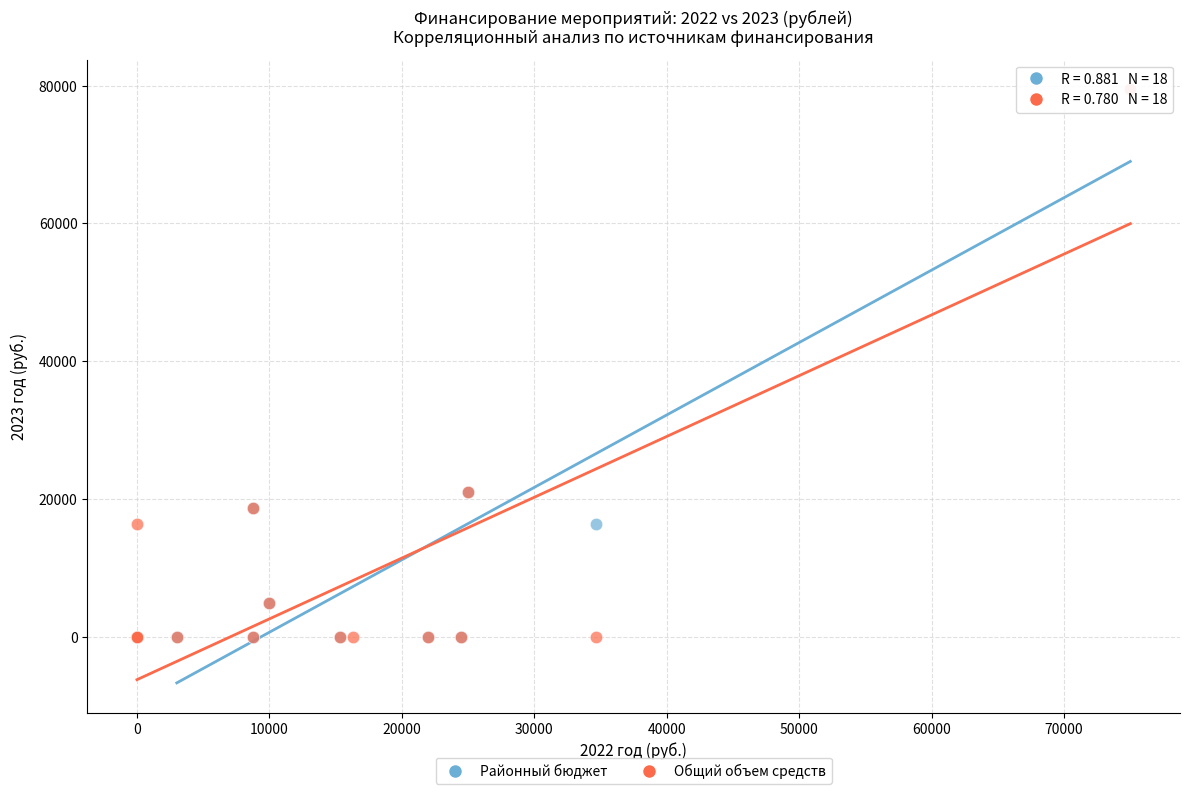

What are all the series names shown in the legend?

Районный бюджет, Общий объем средств